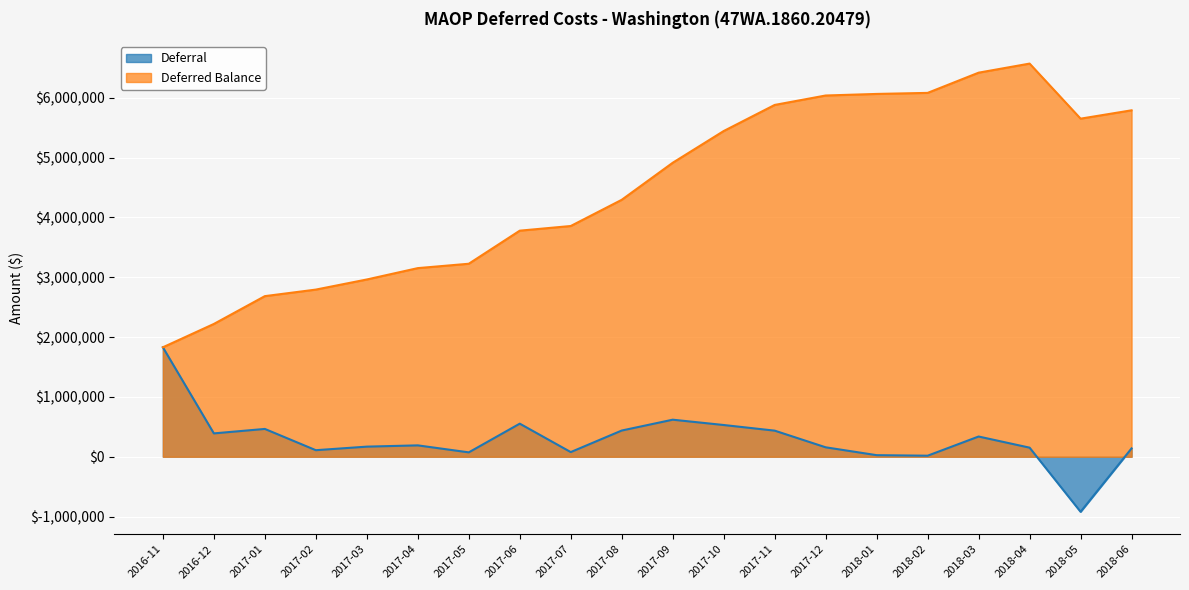

What position from the left is 2018-01?

15